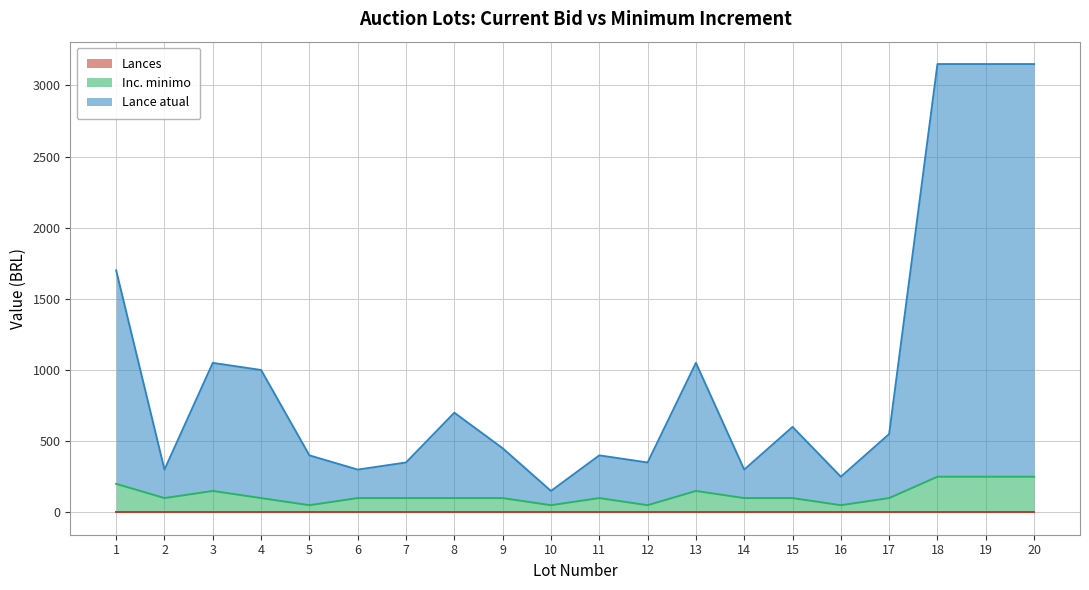

True or false: Lance atual has more than 2 points higher than both neighbors.

True